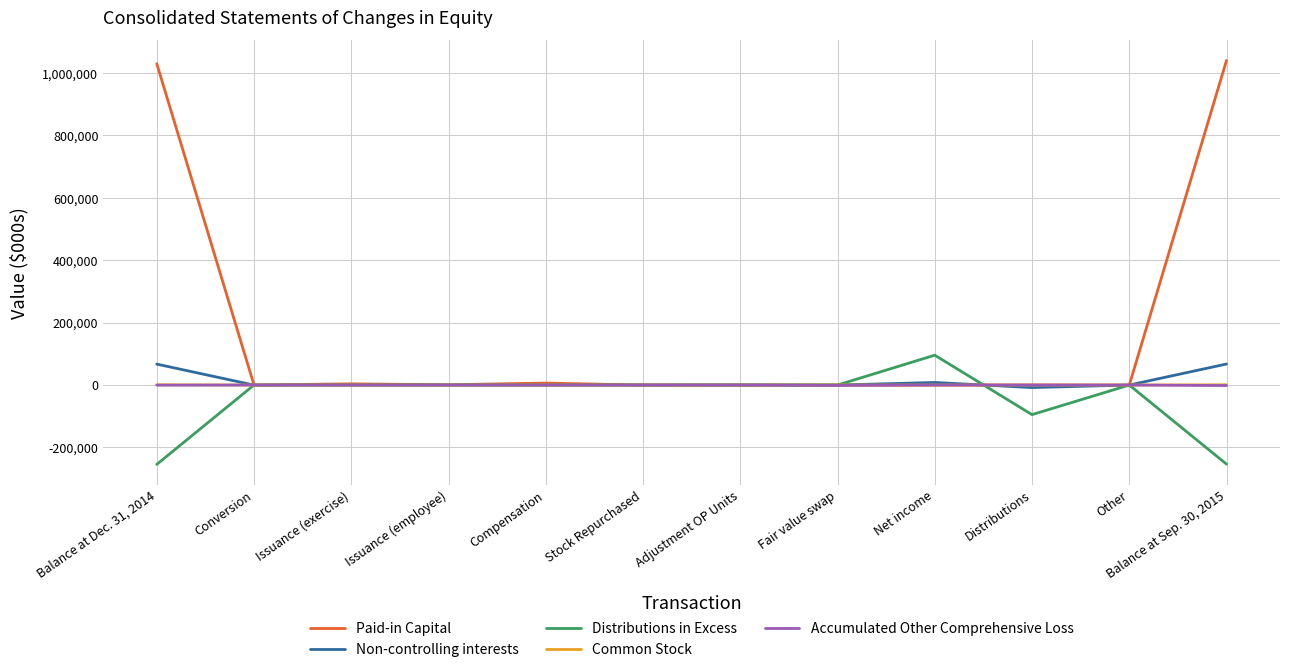

What is the difference between the maximum and minimum values in the Distributions in Excess series?

349853